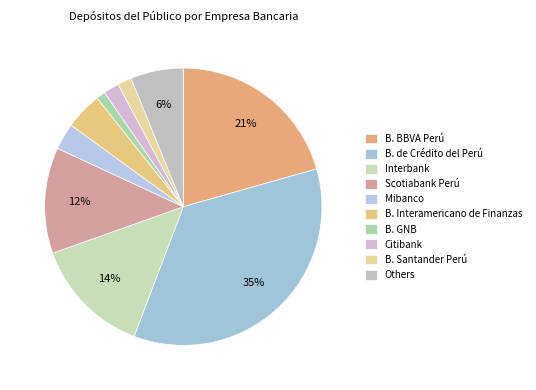

How many segments does this pie chart have?

10